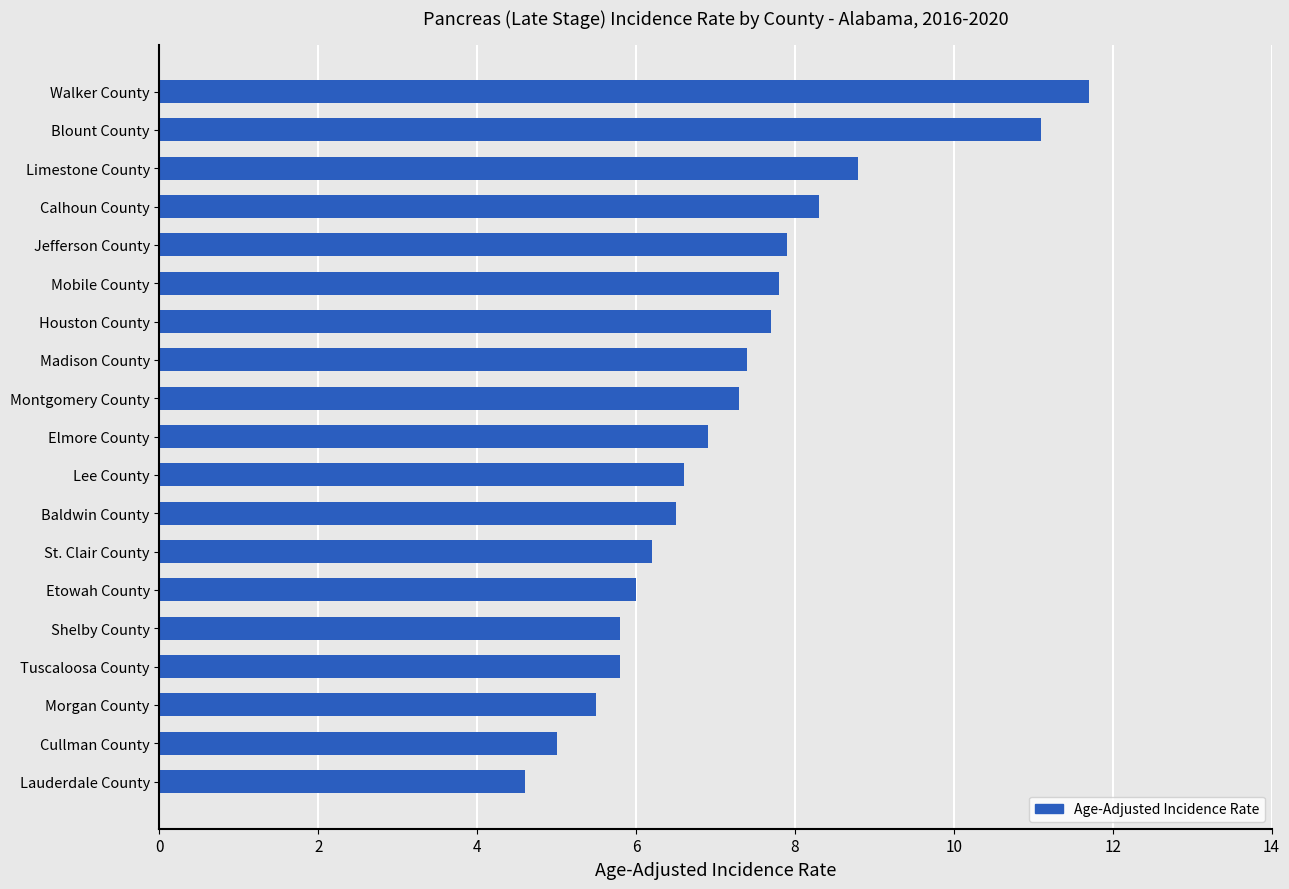

What is the sum of all values?

136.9